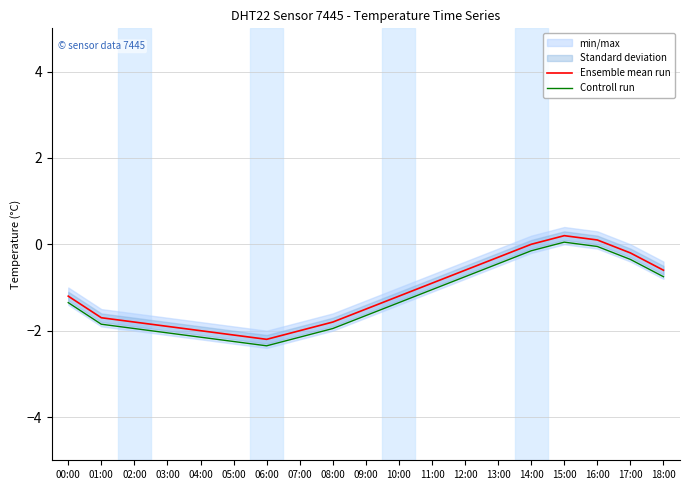

Rank the series by their average value, from highest to lowest.

Ensemble mean run, Controll run